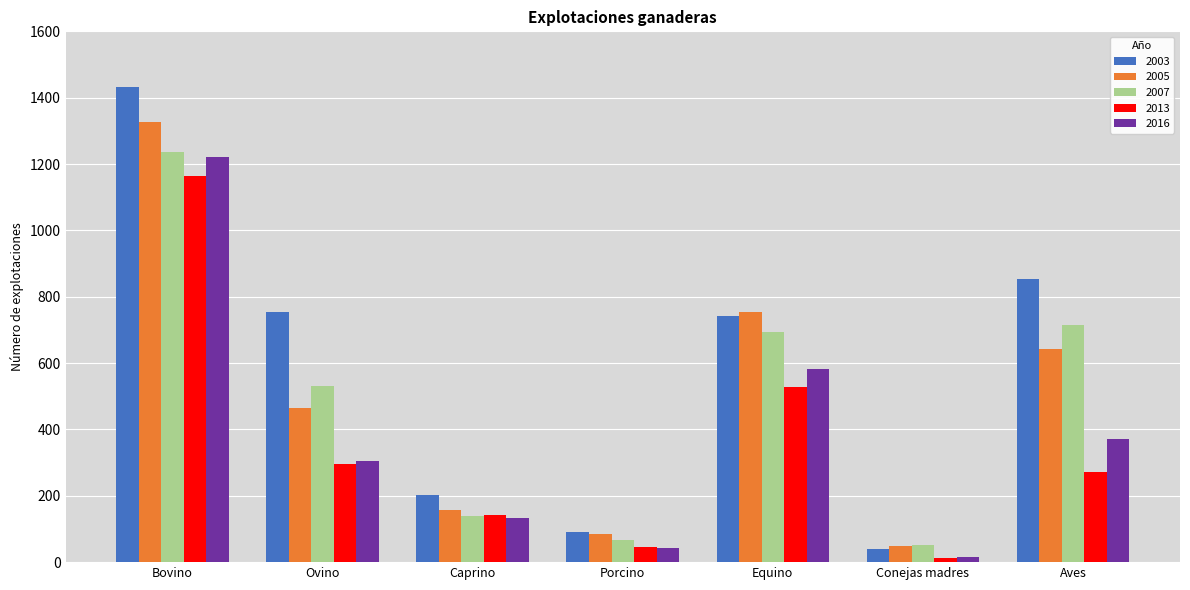

Reading left to right, what are all the values shown in this chart?

2003: Bovino=1433	Ovino=755	Caprino=202	Porcino=91	Equino=741	Conejas madres=40	Aves=854
2005: Bovino=1328	Ovino=464	Caprino=156	Porcino=85	Equino=753	Conejas madres=48	Aves=643
2007: Bovino=1236	Ovino=532	Caprino=139	Porcino=66	Equino=693	Conejas madres=52	Aves=715
2013: Bovino=1163	Ovino=297	Caprino=142	Porcino=47	Equino=527	Conejas madres=12	Aves=271
2016: Bovino=1220	Ovino=304	Caprino=132	Porcino=43	Equino=582	Conejas madres=15	Aves=372